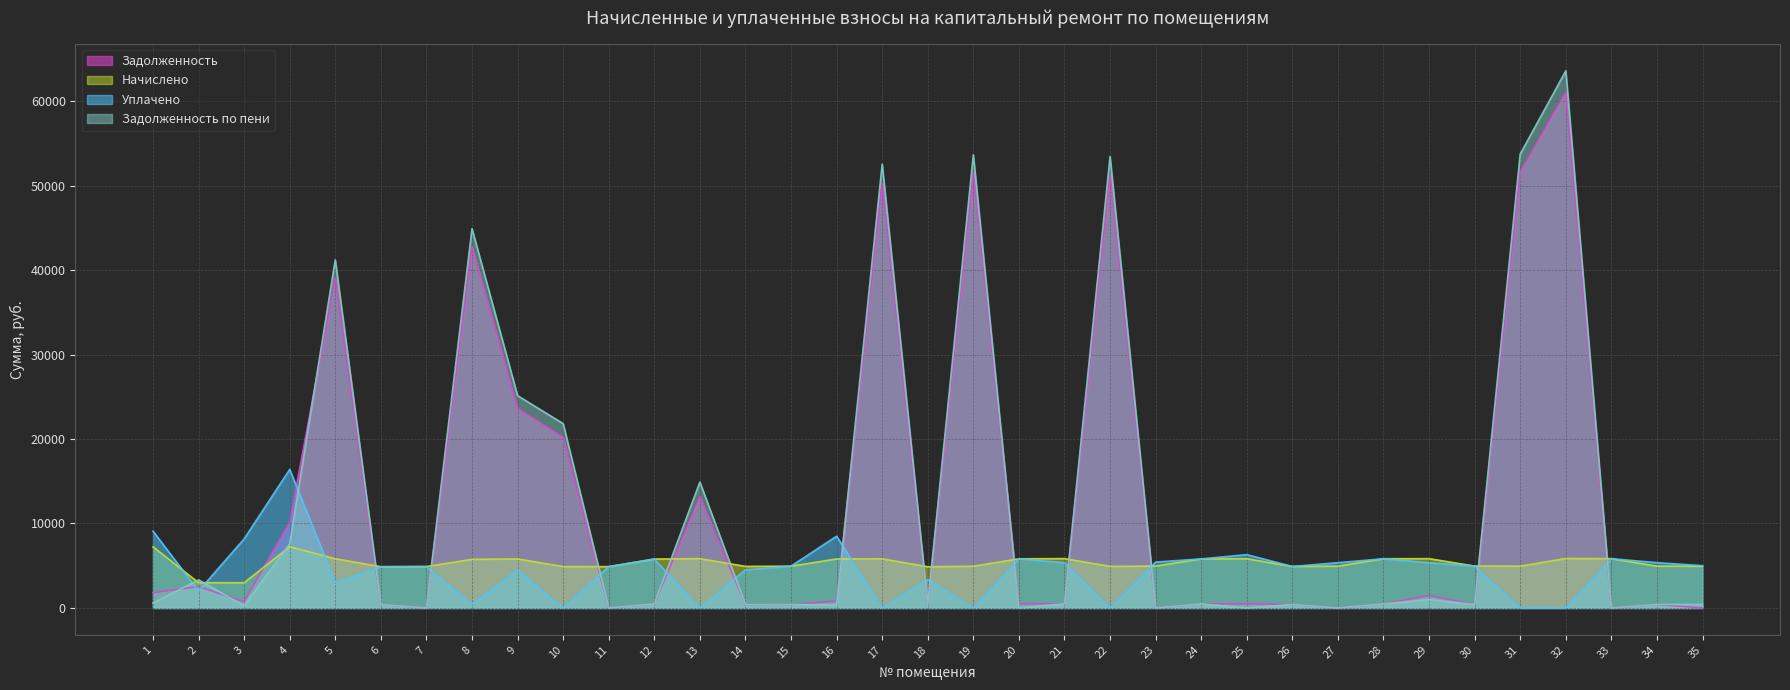

True or false: zadolzhennost_peni and nachisleno intersect in this chart.

True